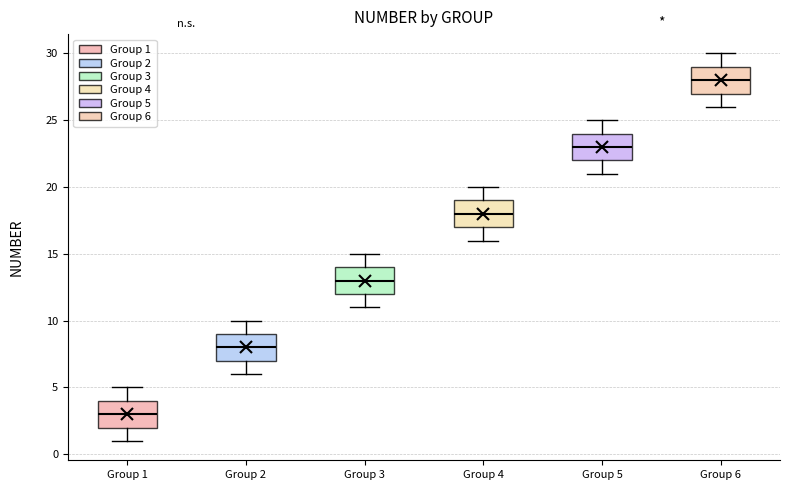

Where is the upper edge of the box for Group 3 on the y-axis? The values are not printed on the chart, so give them approximately, as read against the axis.

14